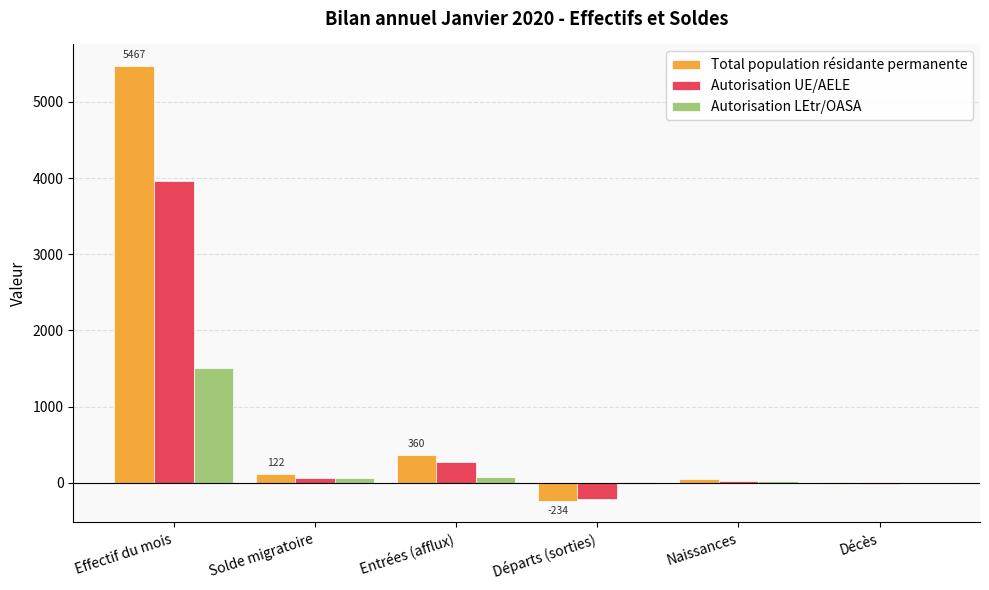

What is the sum of all Autorisation UE/AELE values?

4104